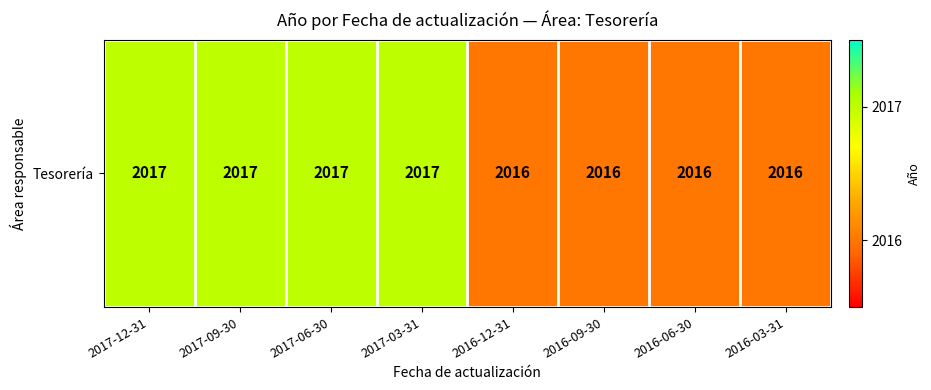

Rank the categories by value from highest to lowest.

2017-12-31, 2017-09-30, 2017-06-30, 2017-03-31, 2016-12-31, 2016-09-30, 2016-06-30, 2016-03-31